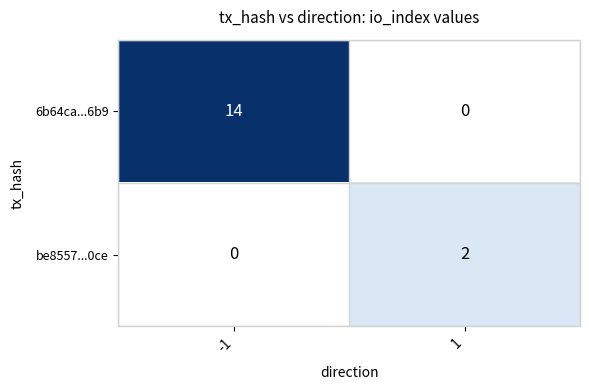

Rank the series at -1 from lowest to highest value.

be8557...0ce, 6b64ca...6b9